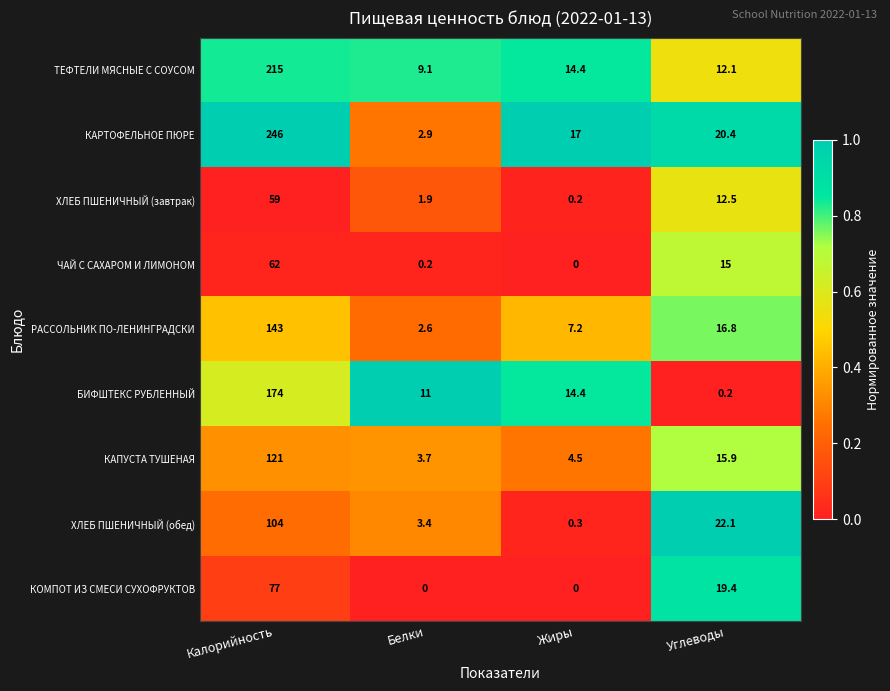

What is the difference between the maximum and second lowest values in the ТЕФТЕЛИ МЯСНЫЕ С СОУСОМ series?

202.9